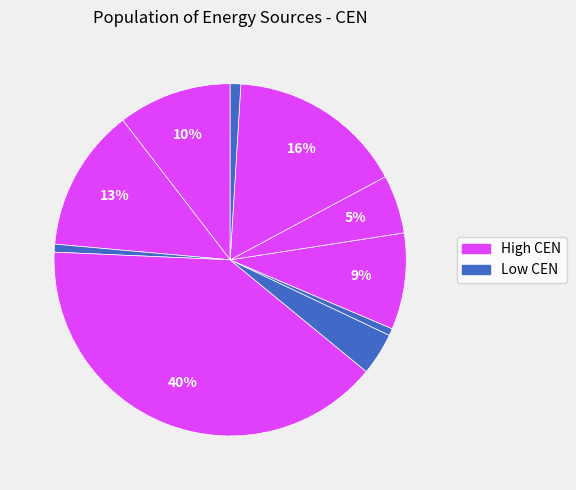

Count the number of slices in the pie.

10